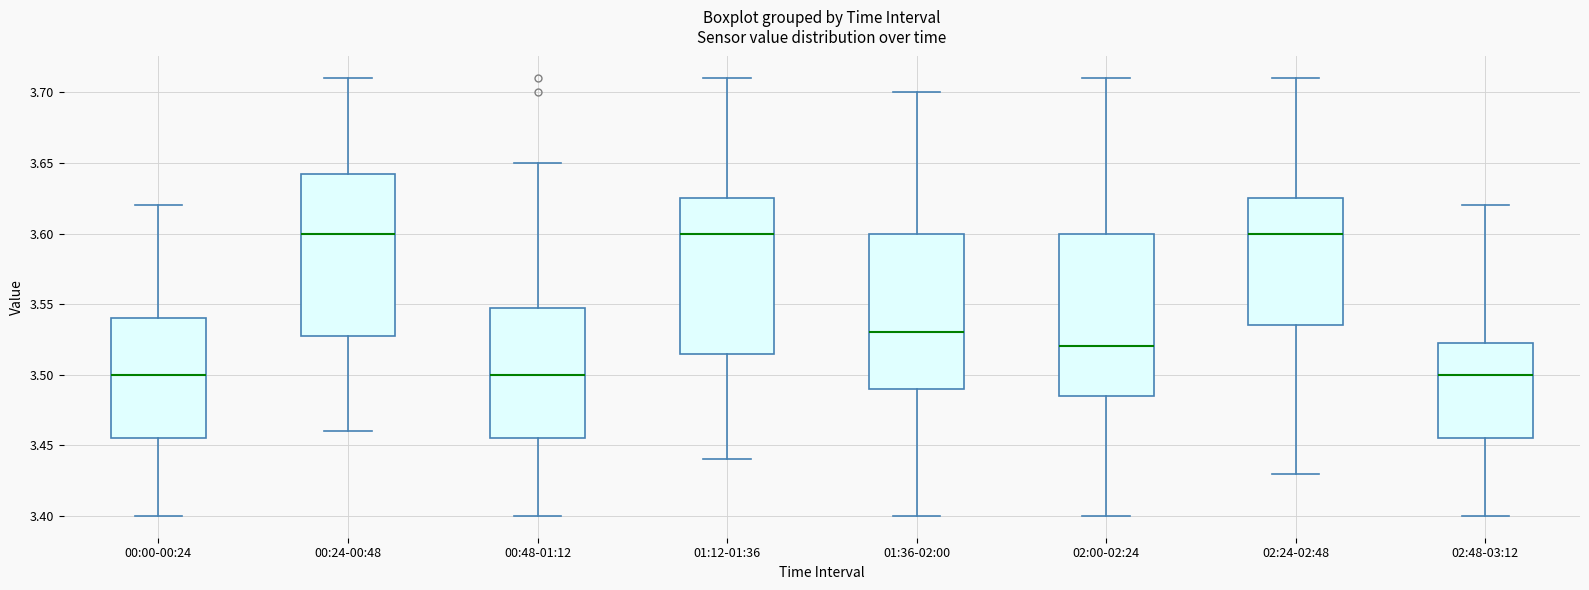

Where does the median line of the box for 02:48-03:12 sit on the y-axis? The values are not printed on the chart, so give them approximately, as read against the axis.

3.500